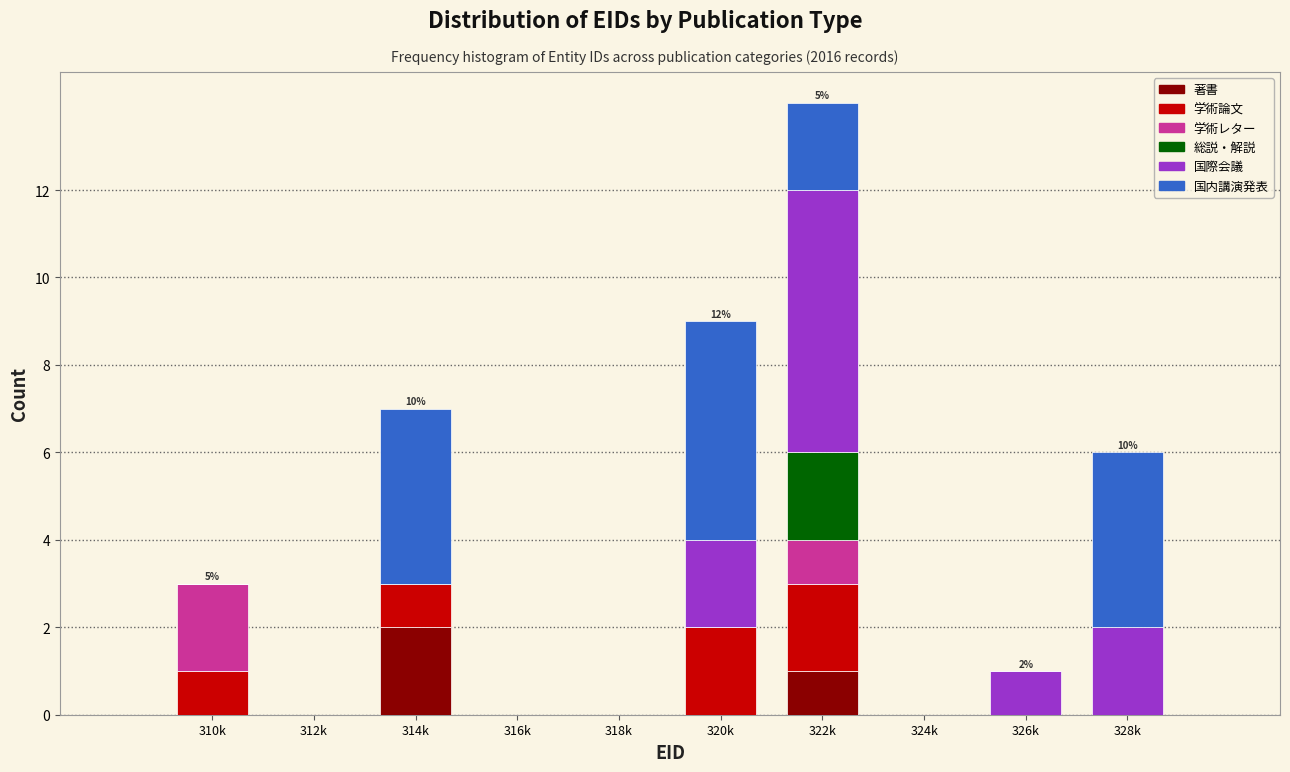

At which category is the sum across all series the highest?

322k